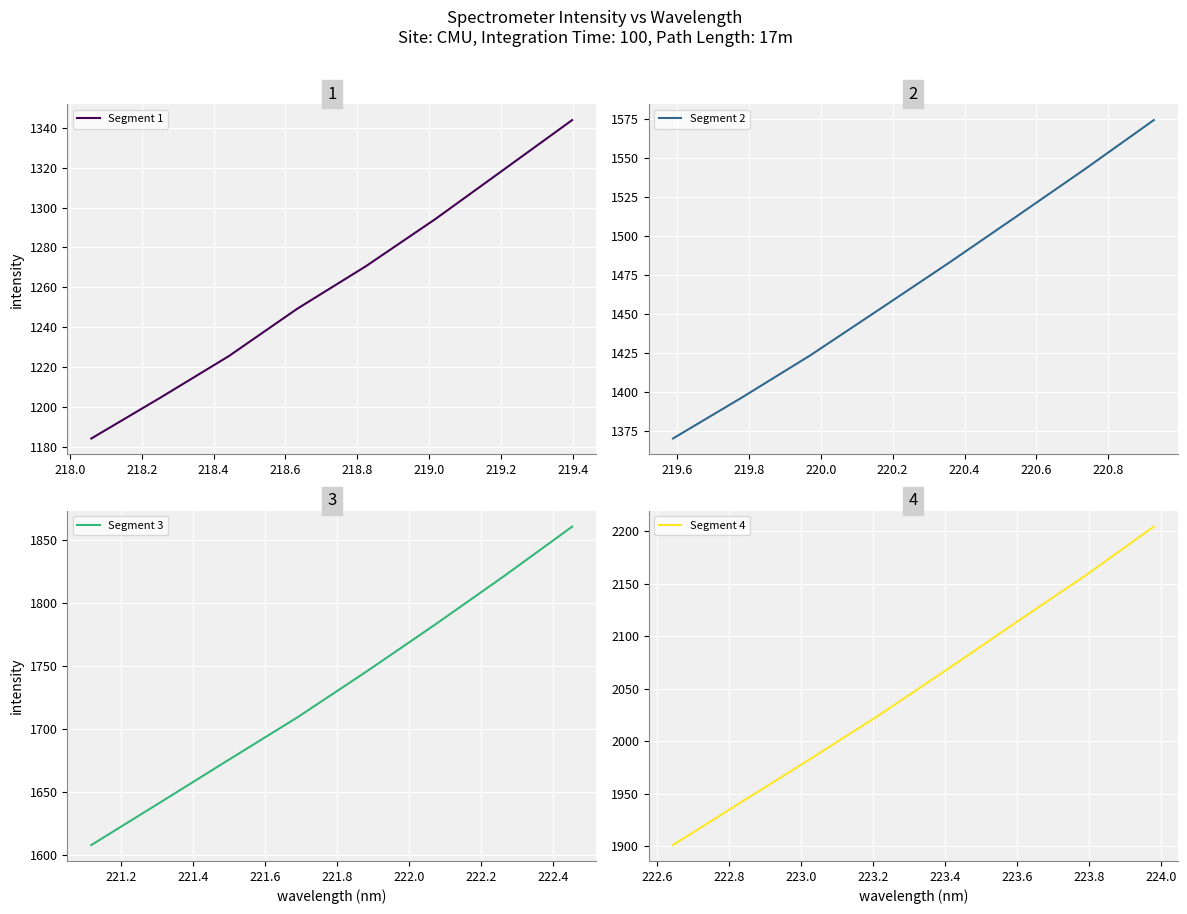

Which series has the largest range (max minus min)?

Segment 4